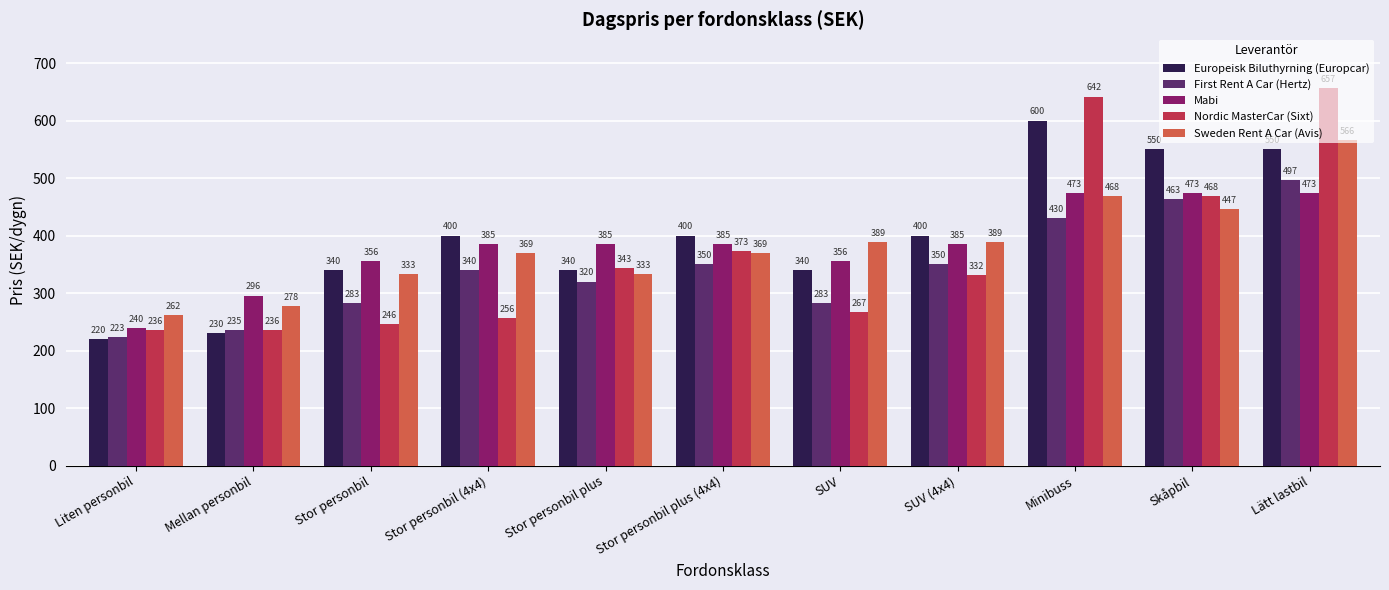

True or false: Nordic MasterCar (Sixt) has a value of 267.0 at SUV.

True